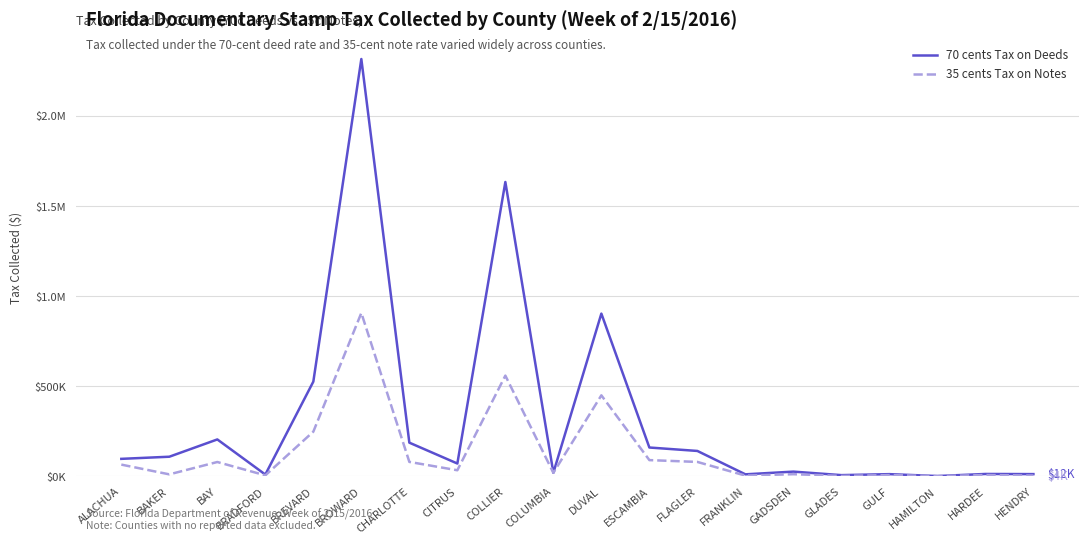

Does the chart display data point markers on the line(s)?

No